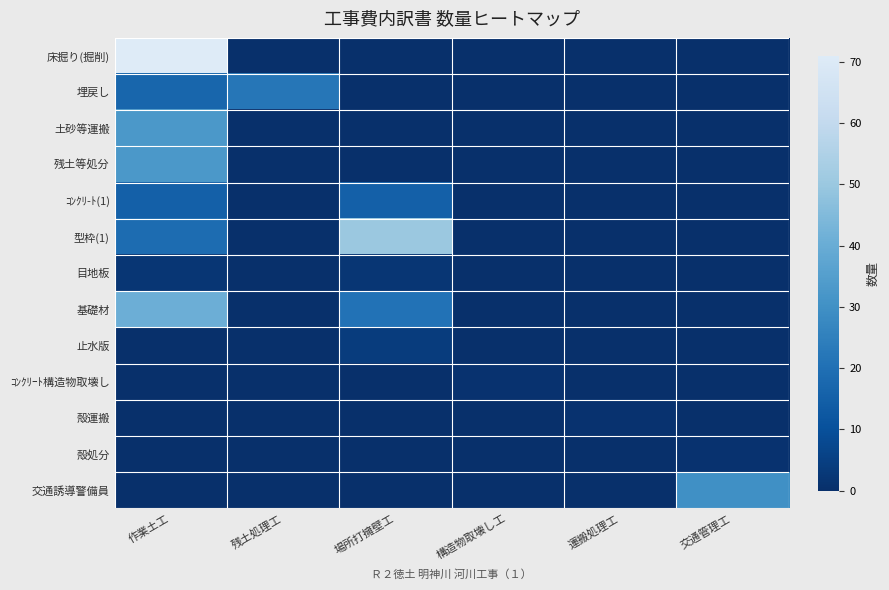

Which category has the highest value across all series?

作業土工